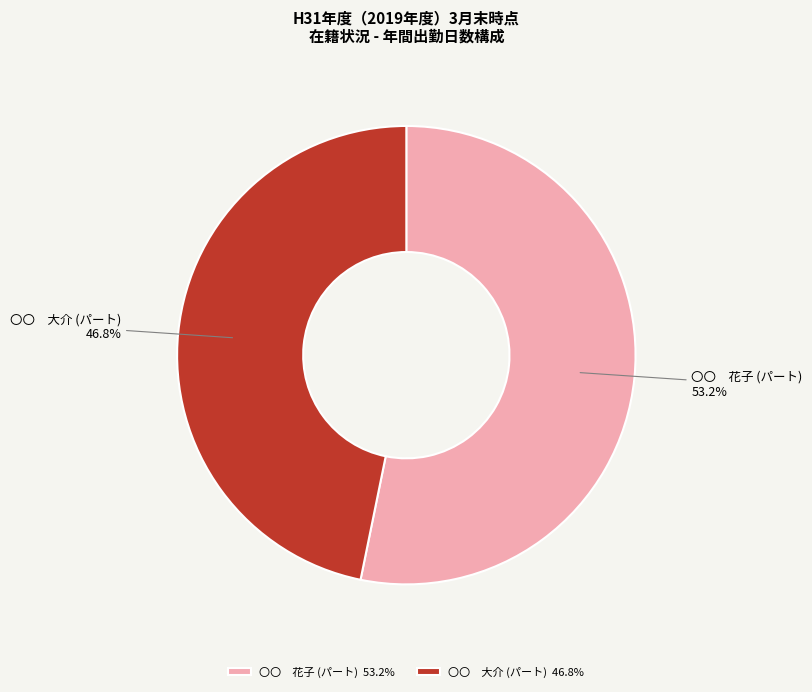

Which has a higher value, 〇〇 花子 (パート) or 〇〇 大介 (パート)?

〇〇 花子 (パート)